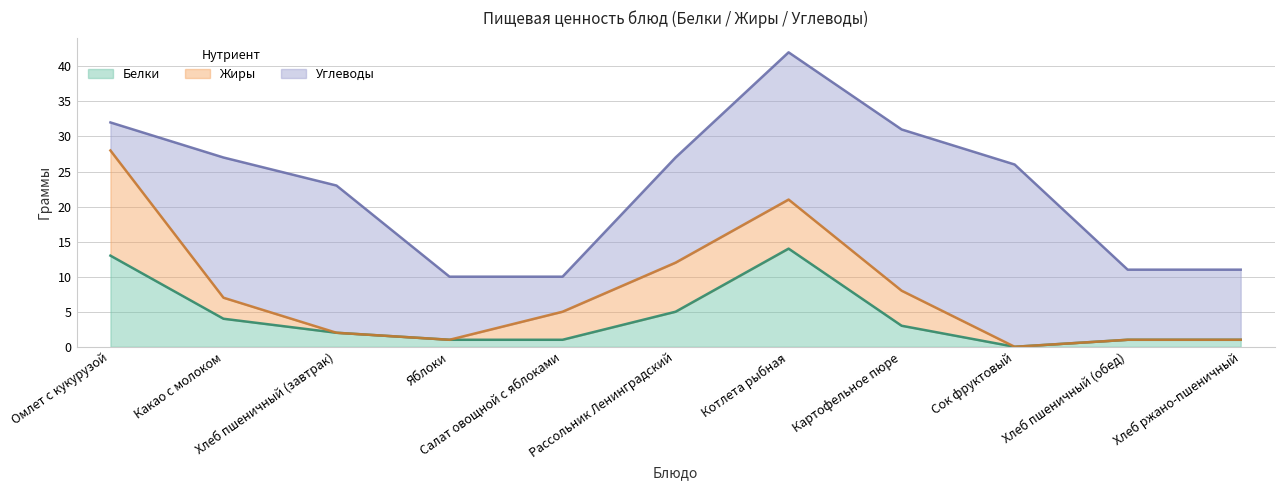

What is the difference between the second highest and second lowest values in the Жиры series?

7